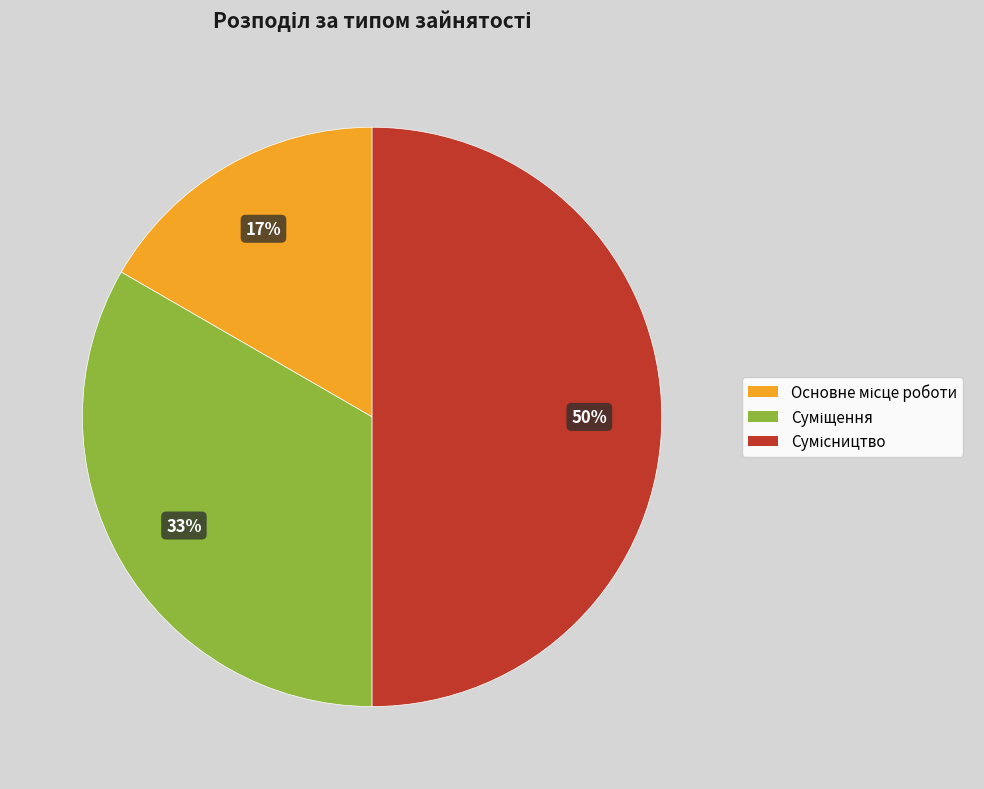

To the nearest percent, what is the difference between the largest and smallest slice percentages?

33%